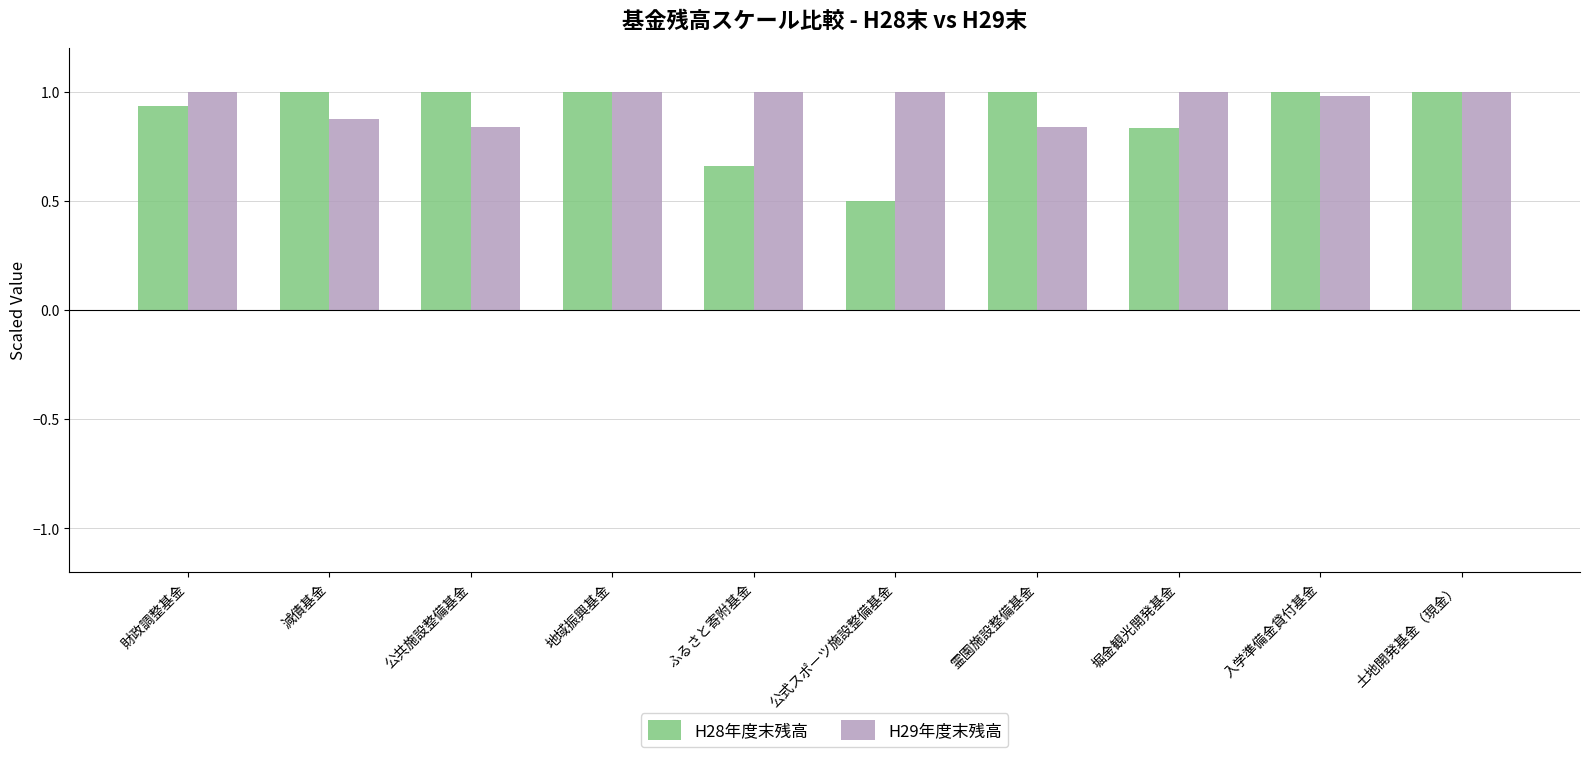

What is the highest value of the H29年度末残高 series?

1.0